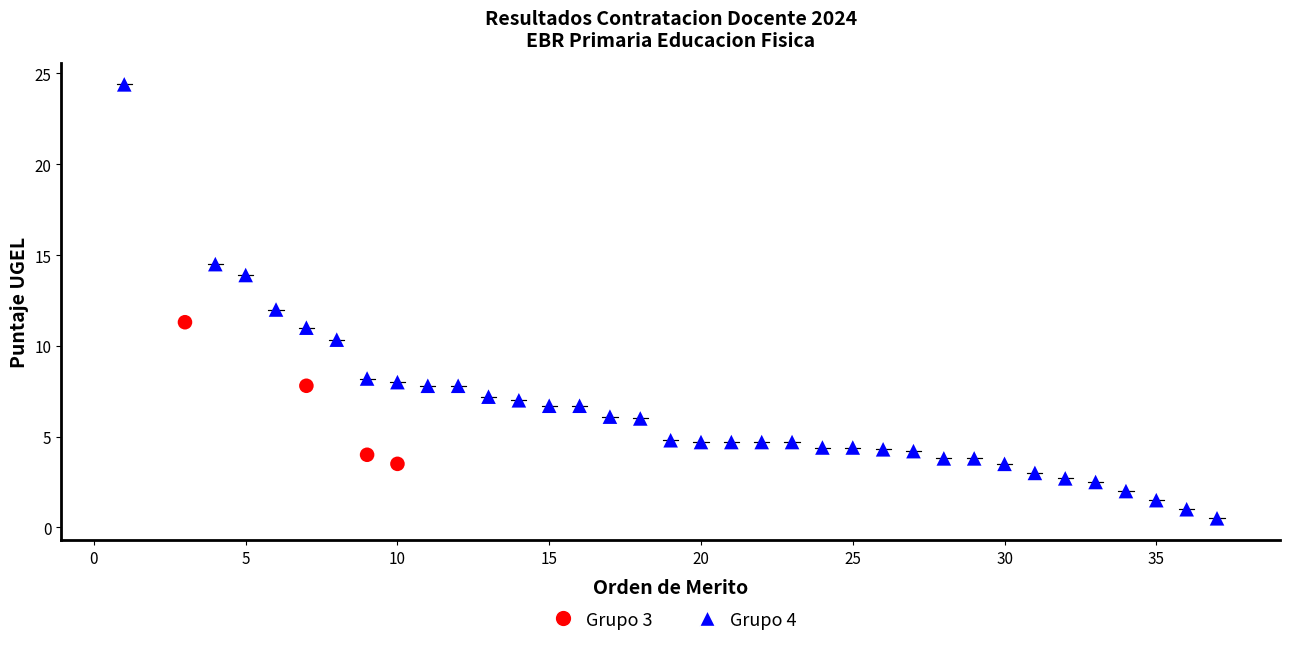

Which series contains the highest Y value?

Grupo 4